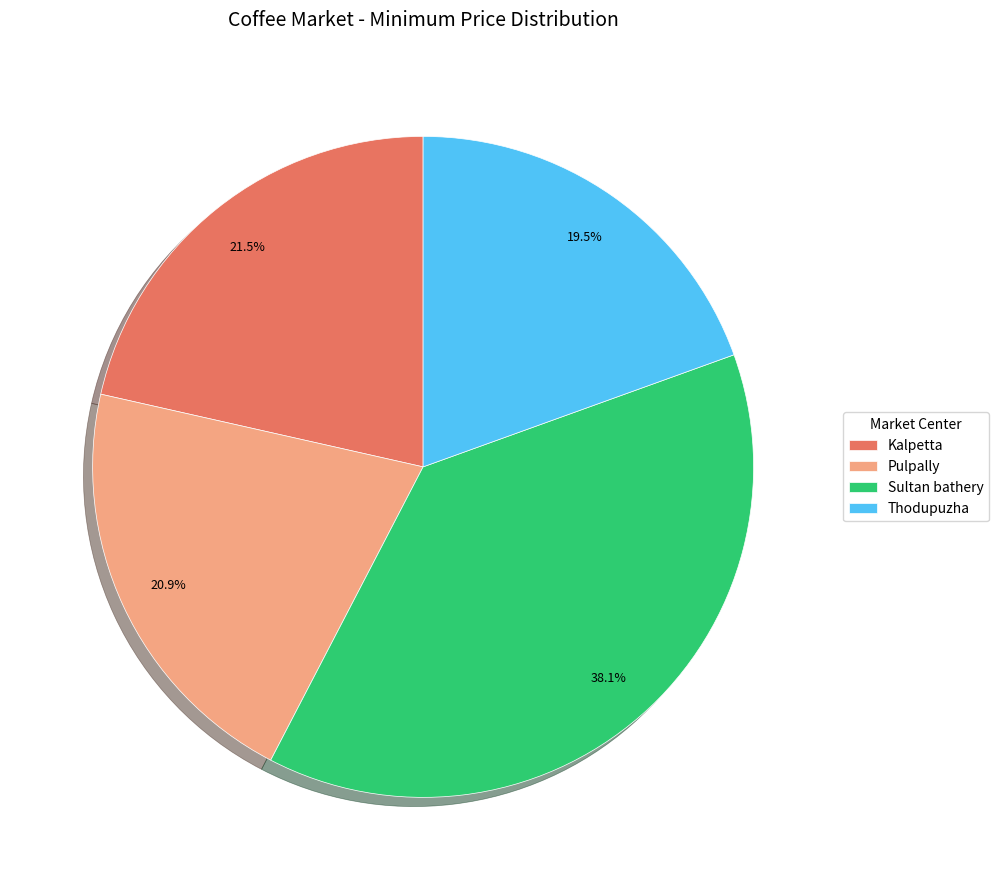

Does any single category account for the majority?

No